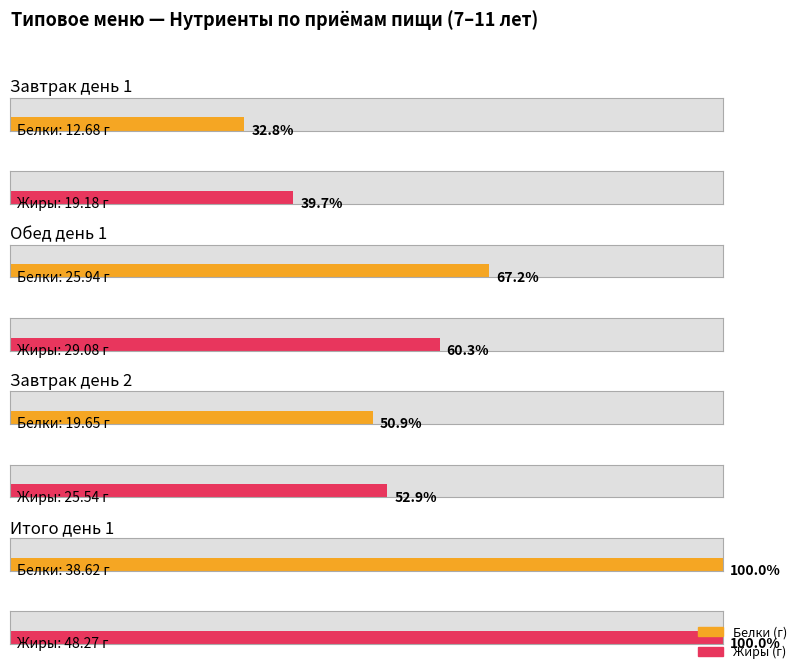

Read the Белки value at Завтрак (день 1).

12.7